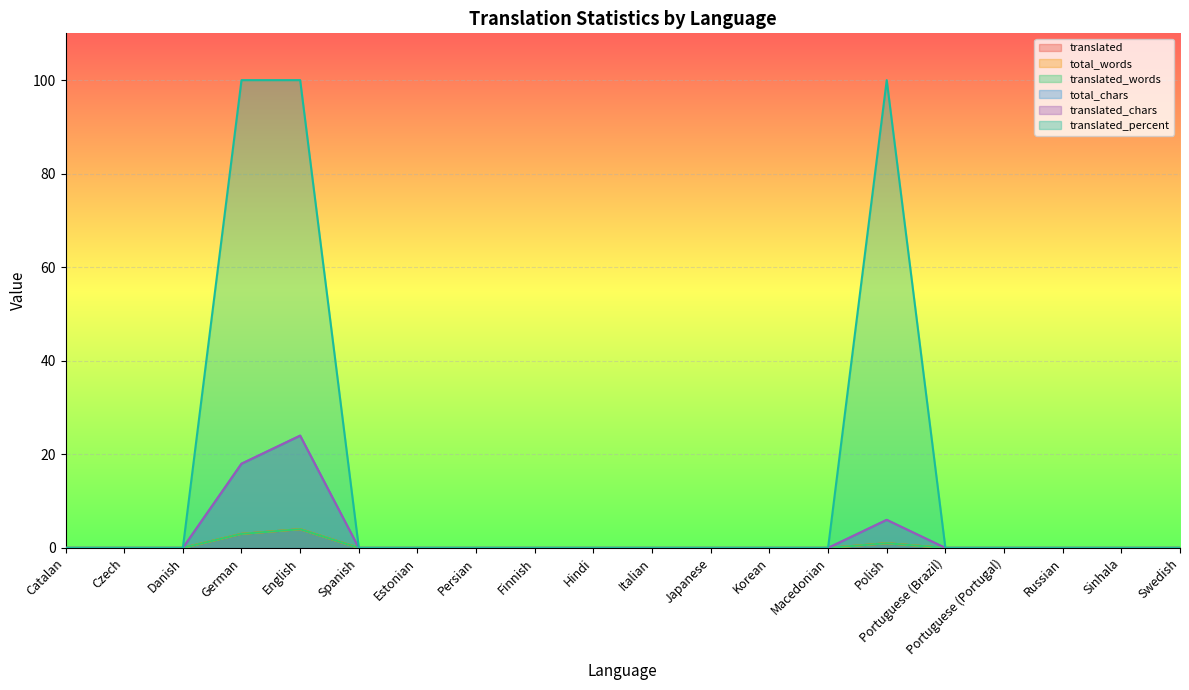

Rank the series at Polish from lowest to highest value.

translated, total_words, translated_words, total_chars, translated_chars, translated_percent